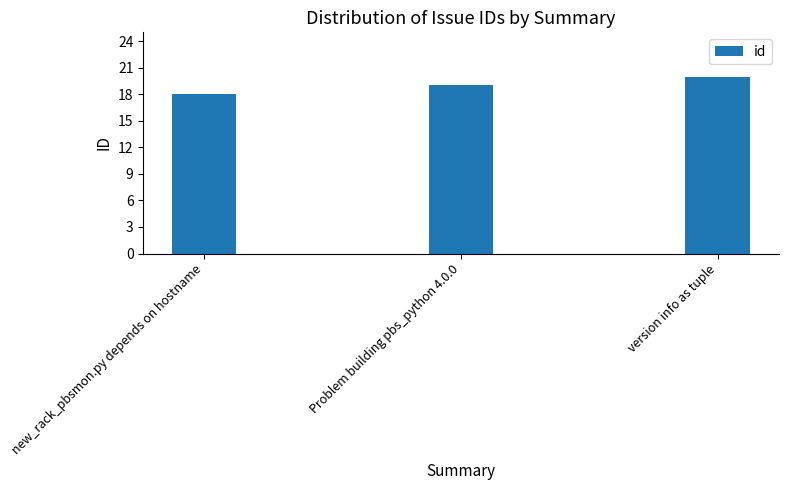

Between new_rack_pbsmon.py depends on hostname and Problem building pbs_python 4.0.0, which is larger?

Problem building pbs_python 4.0.0